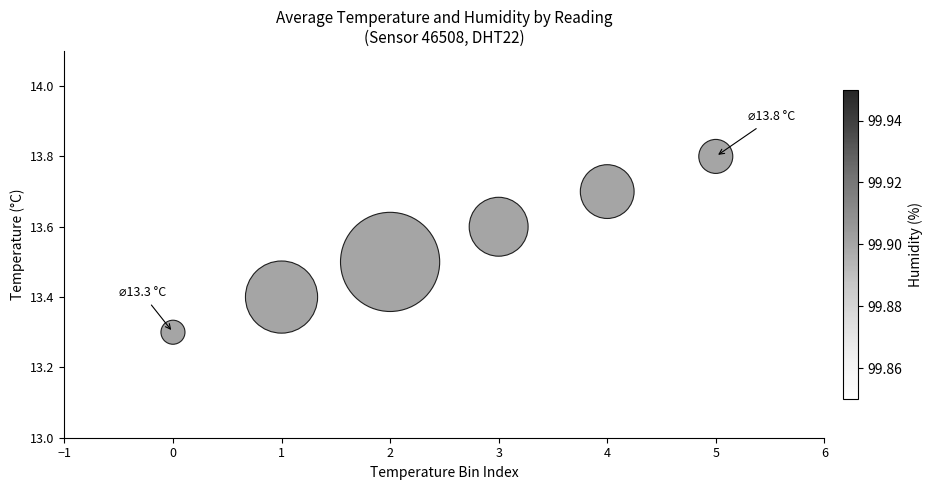

What is the range of Y values (max minus min)?

0.5